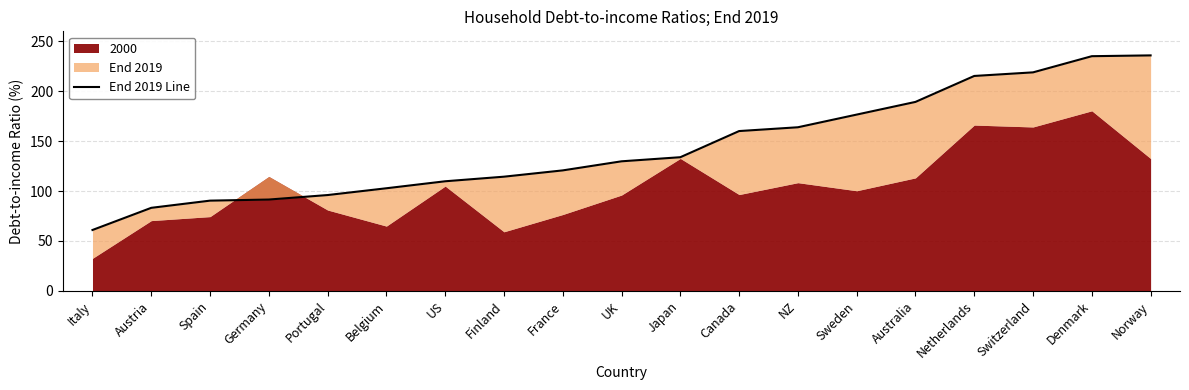

What is the maximum value shown in the chart?

235.9